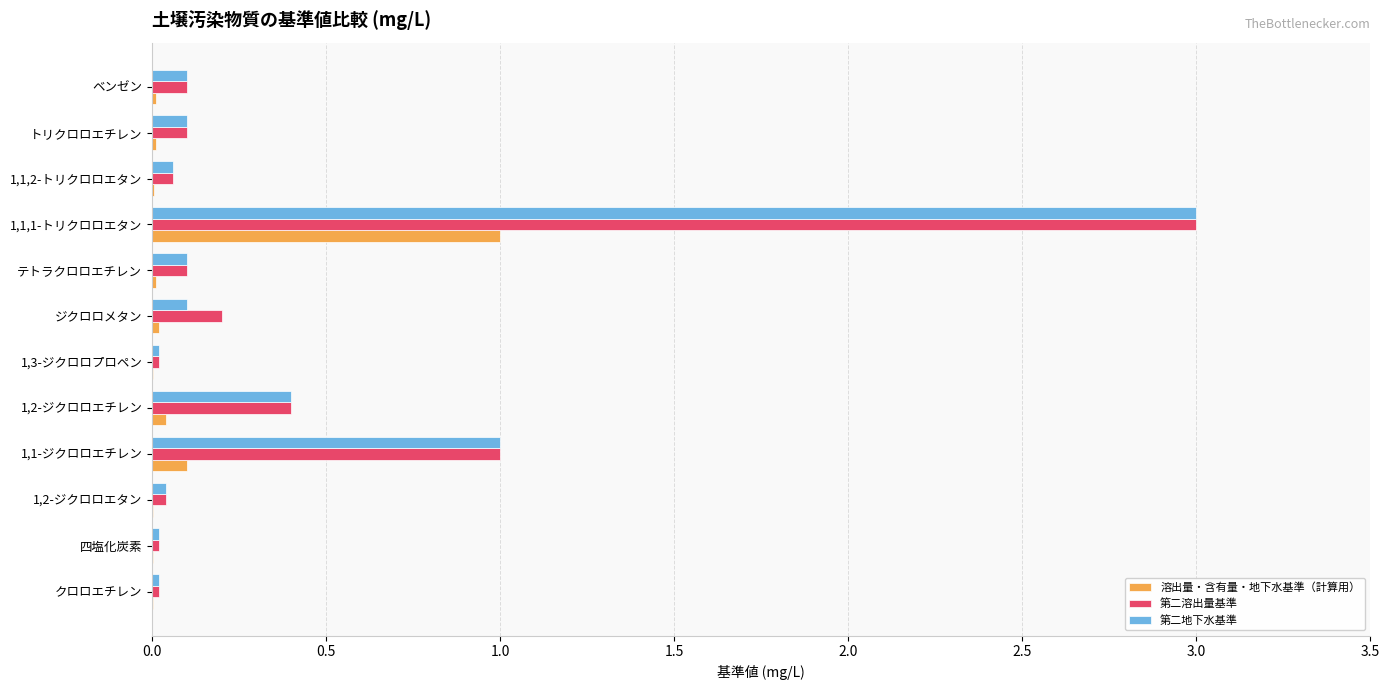

What is the sum of all 第二地下水基準 values?

5.0